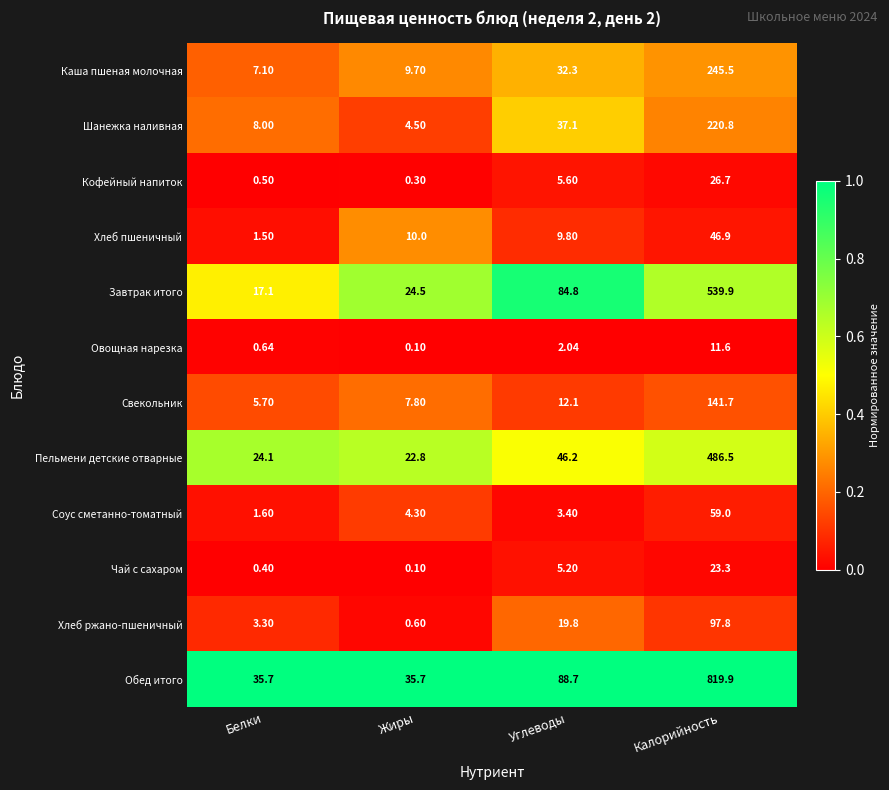

Where is Хлеб пшеничный nearest to the value 24?

Жиры